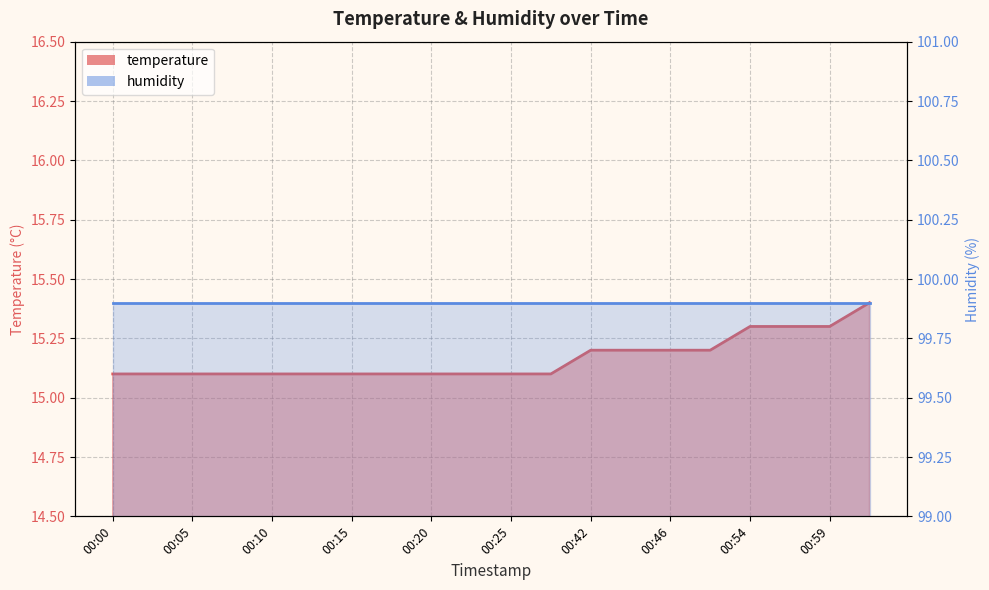

What is the label of the 8th point from the left?

00:17